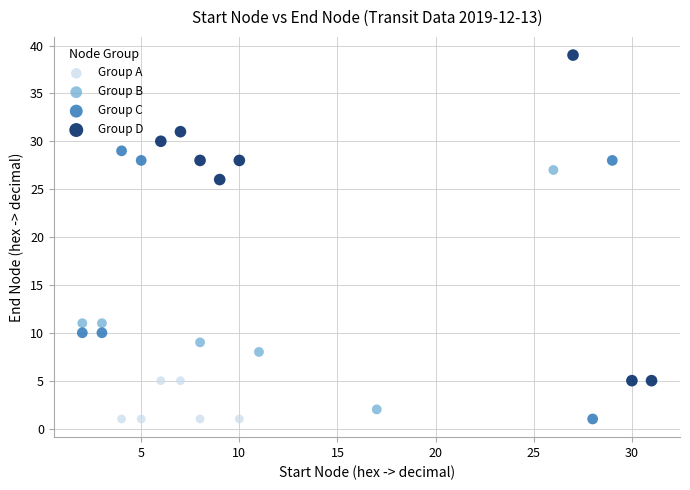

Which series contains the highest Y value?

Group D